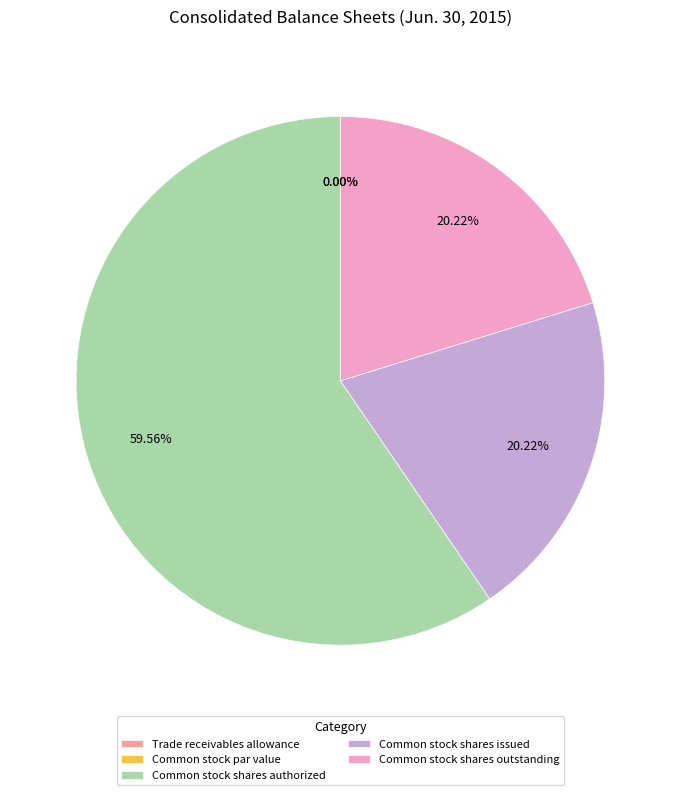

Between Trade receivables allowance and Common stock par value, which is larger?

Trade receivables allowance